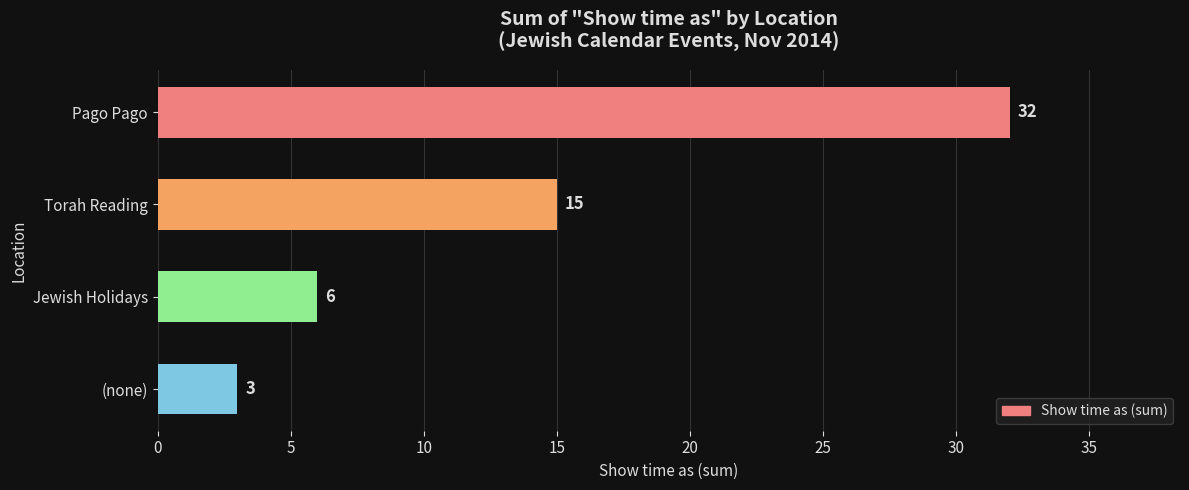

Which has a higher value, Jewish Holidays or Pago Pago?

Pago Pago